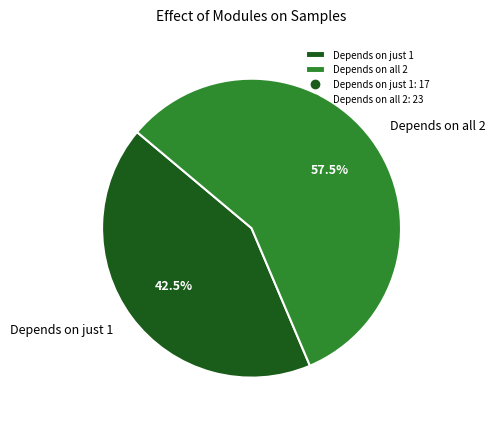

How many slices are in this pie chart?

2